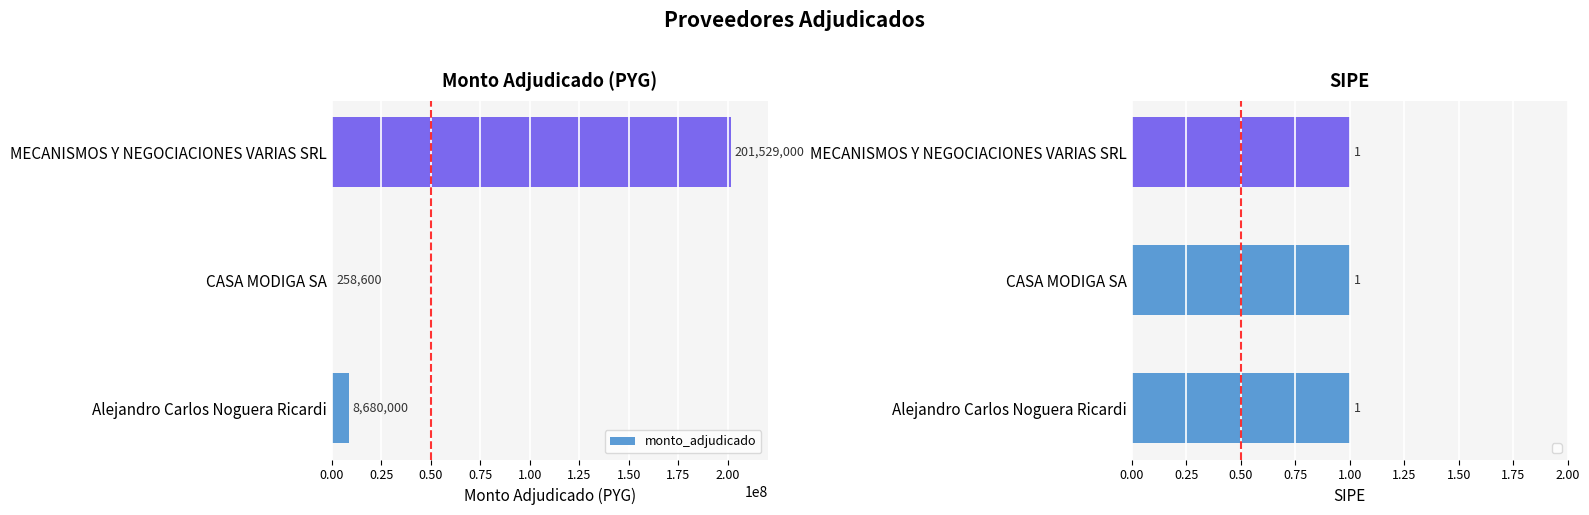

Are the bars horizontal?

Yes